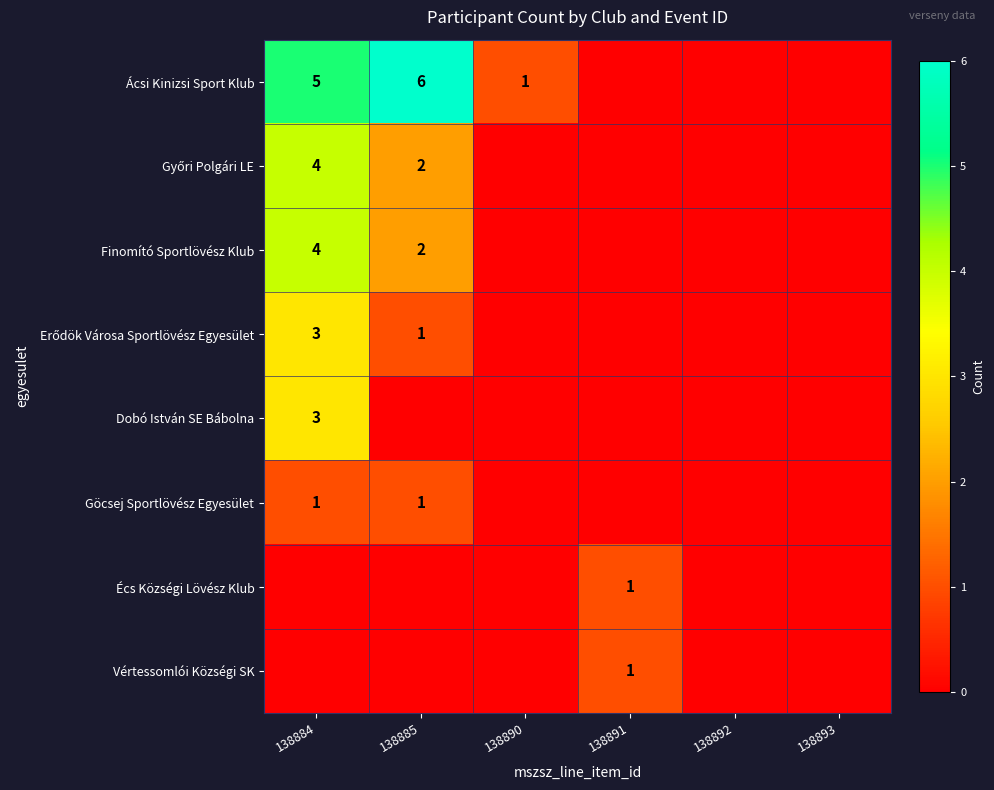

What is the greatest value displayed?

6